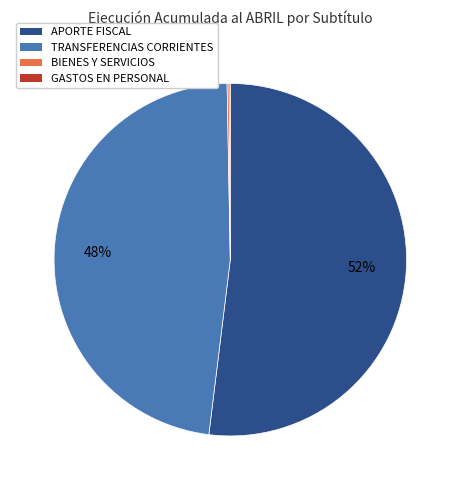

To the nearest percent, what is the average slice percentage?

25%